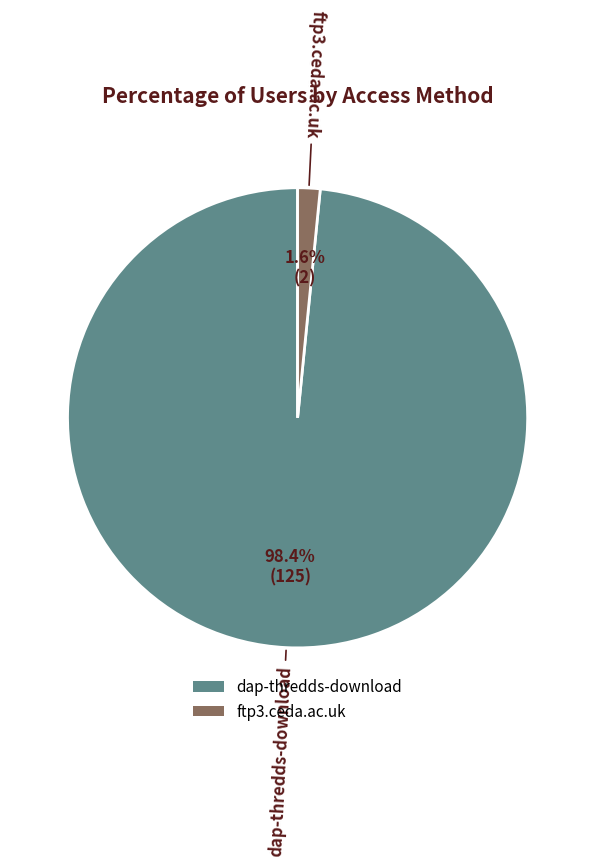

Which has a higher value, ftp3.ceda.ac.uk or dap-thredds-download?

dap-thredds-download